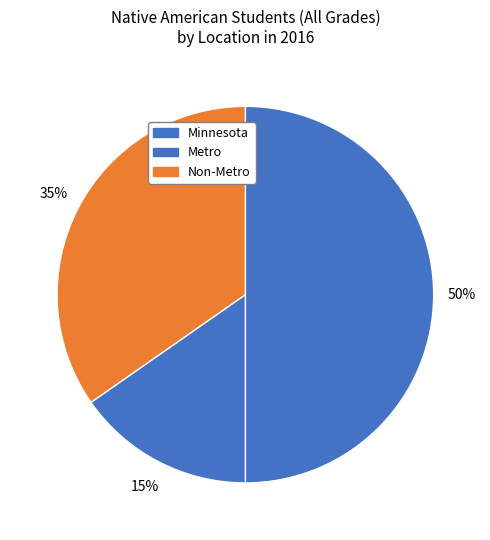

To the nearest percent, what is the average slice percentage?

33%